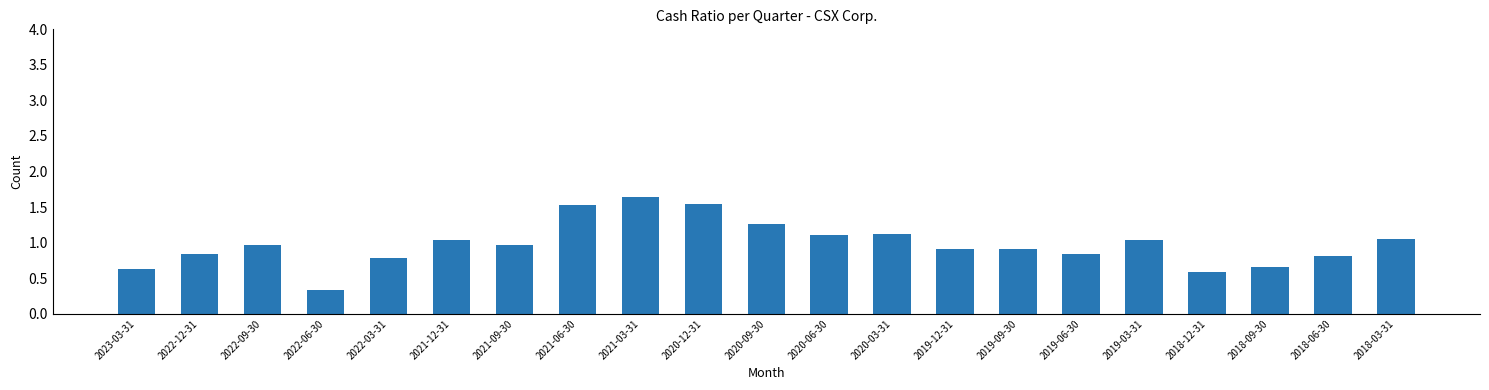

At which label is the value closest to 0?

2022-06-30